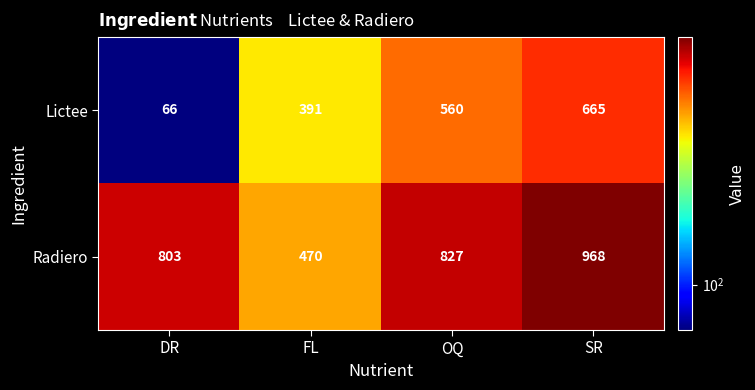

Which category has the highest value across all series?

SR